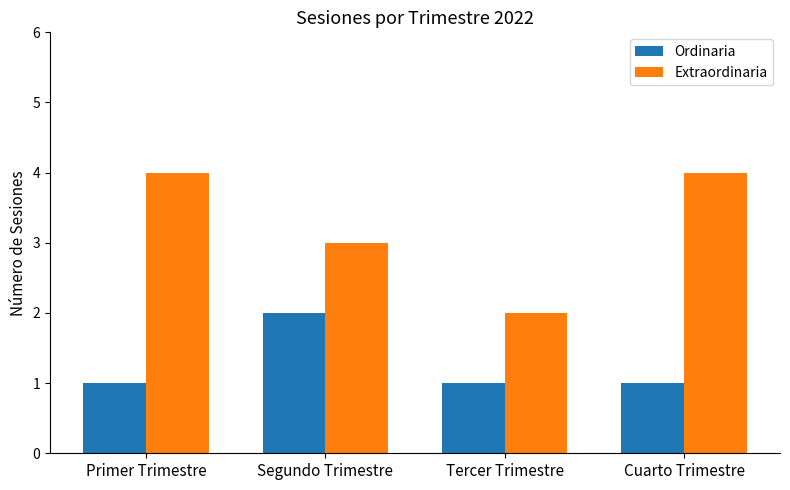

What is the total value across all series at Cuarto Trimestre?

5